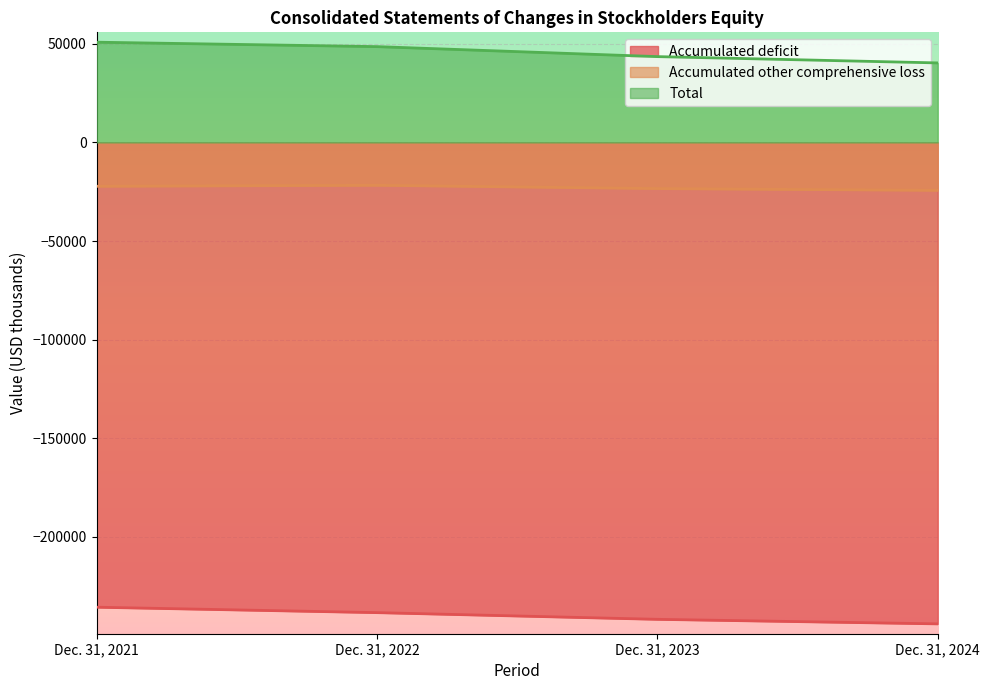

List the series in order of their overall mean, lowest first.

Accumulated deficit, Accumulated other comprehensive loss, Total